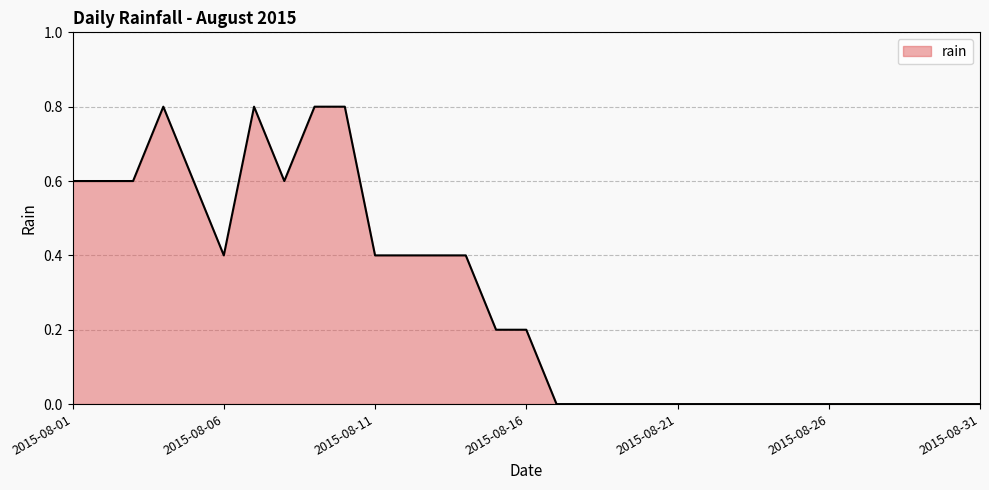

Count the values in the range 0 to 1.

31